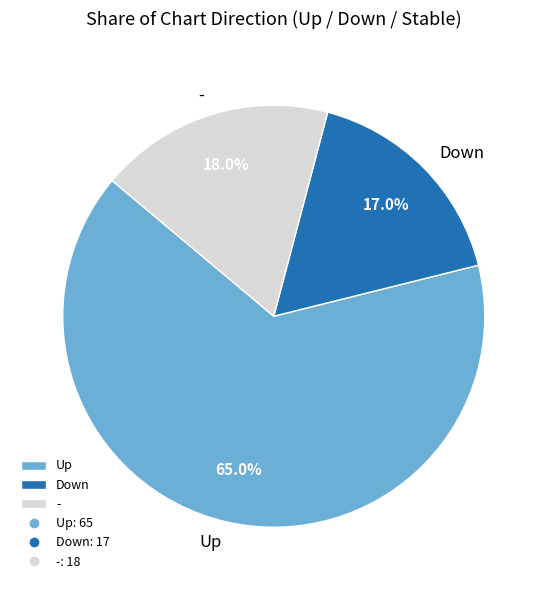

What is the largest slice in the pie chart?

Up